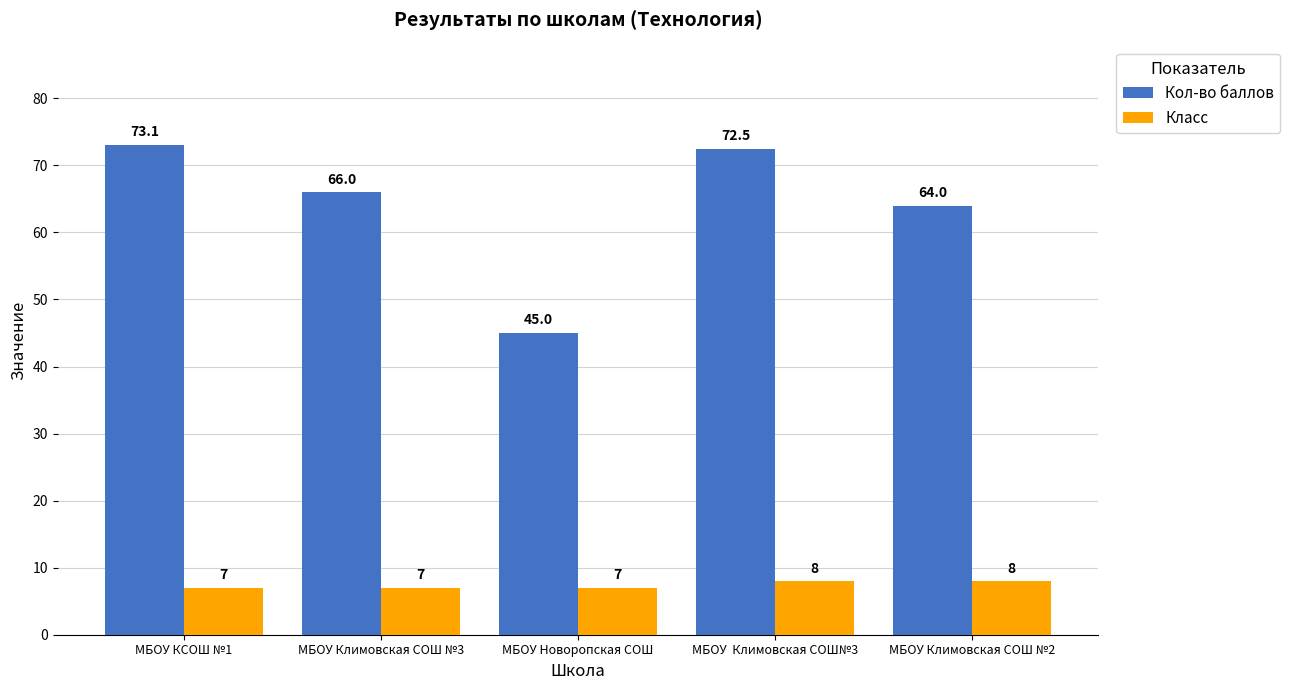

What are all the series names shown in the legend?

Кол-во баллов, Класс